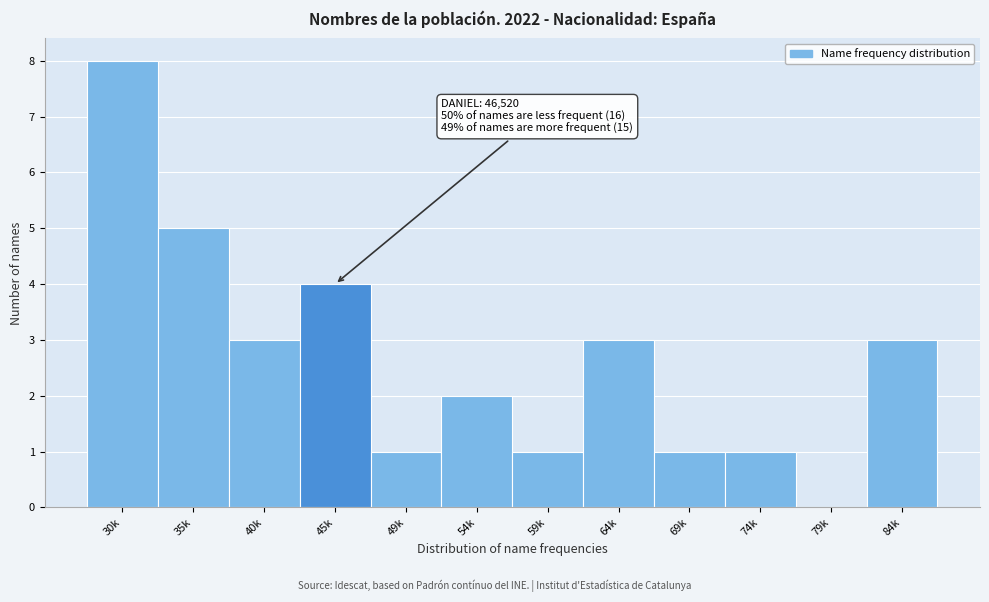

Reading right to left, extract all data points from this chart.

84k=3	79k=0	74k=1	69k=1	64k=3	59k=1	54k=2	49k=1	45k=4	40k=3	35k=5	30k=8